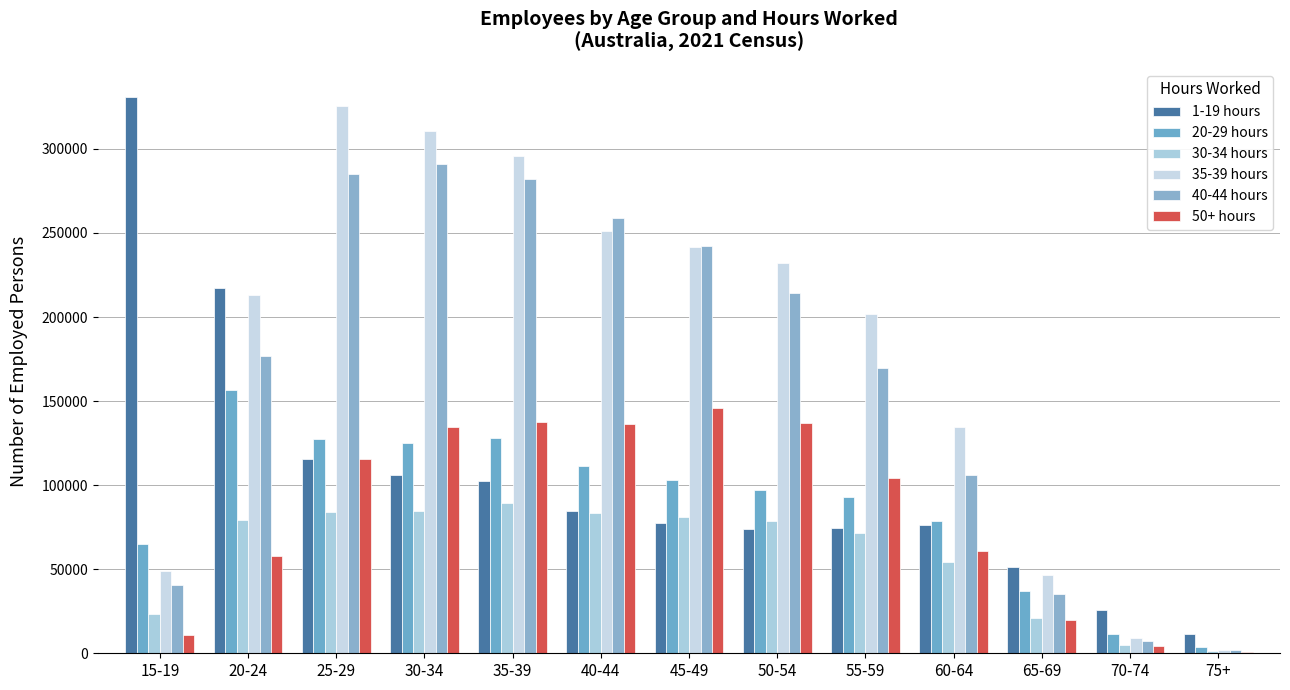

How many data points does each series have?

13